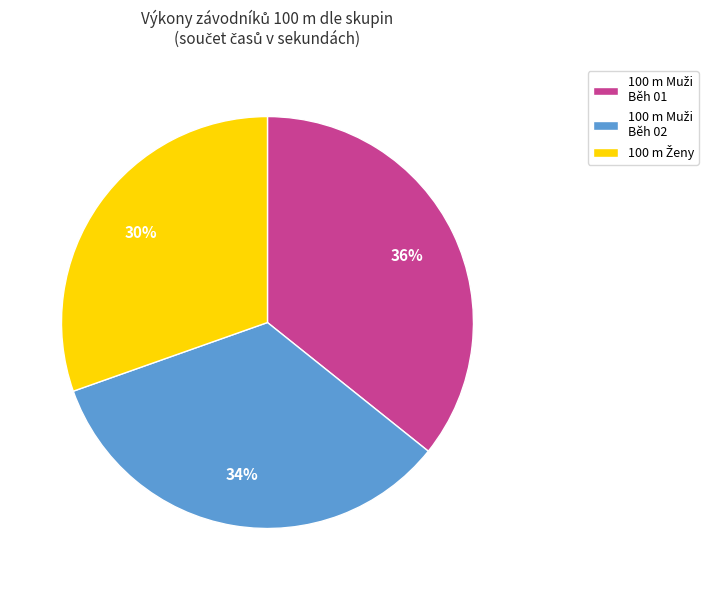

Does any single category account for the majority?

No